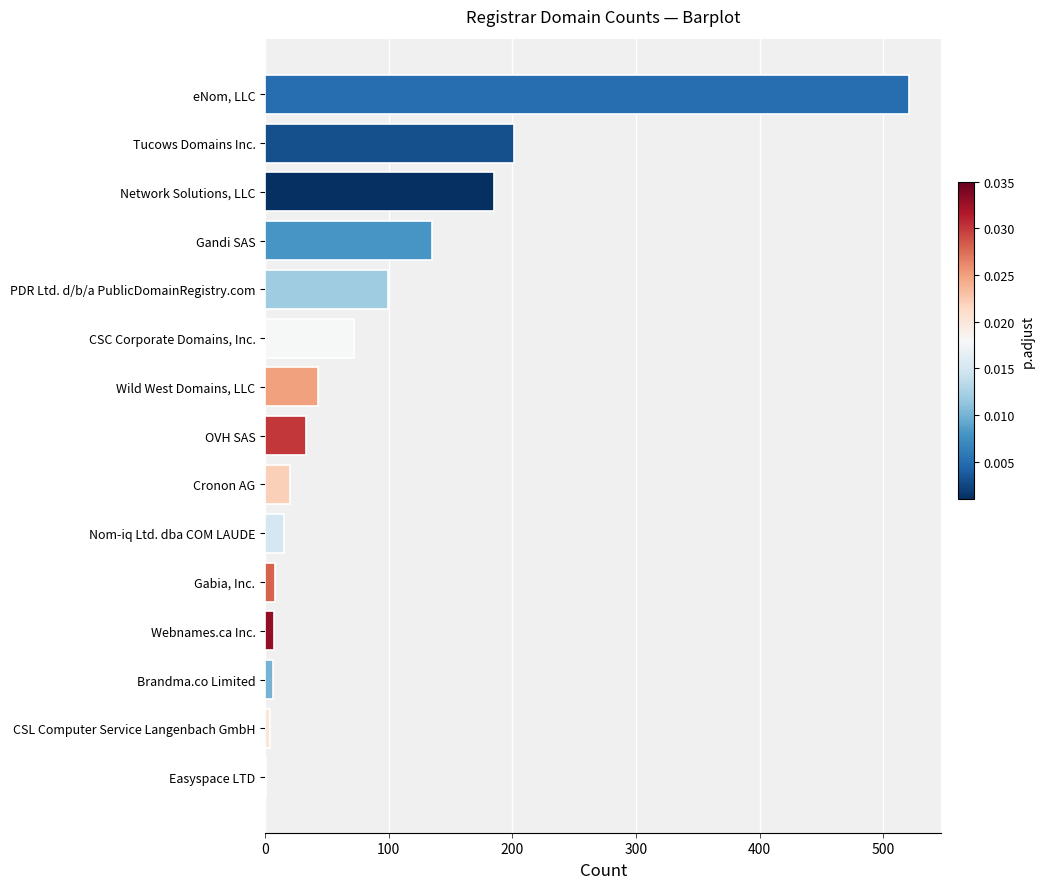

At which label is the value closest to 261?

Tucows Domains Inc.